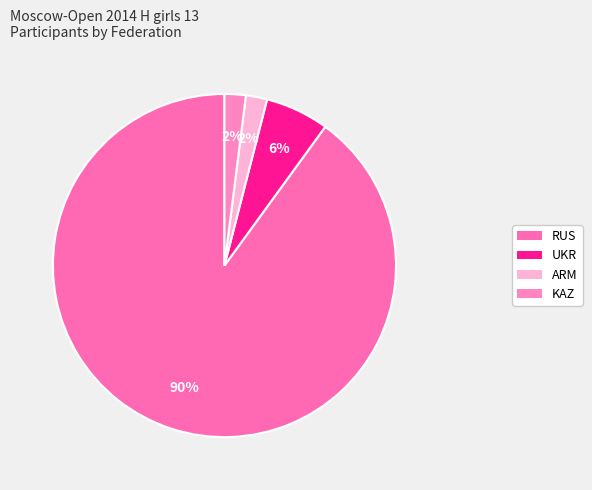

Is there any slice that represents more than half of the pie?

Yes